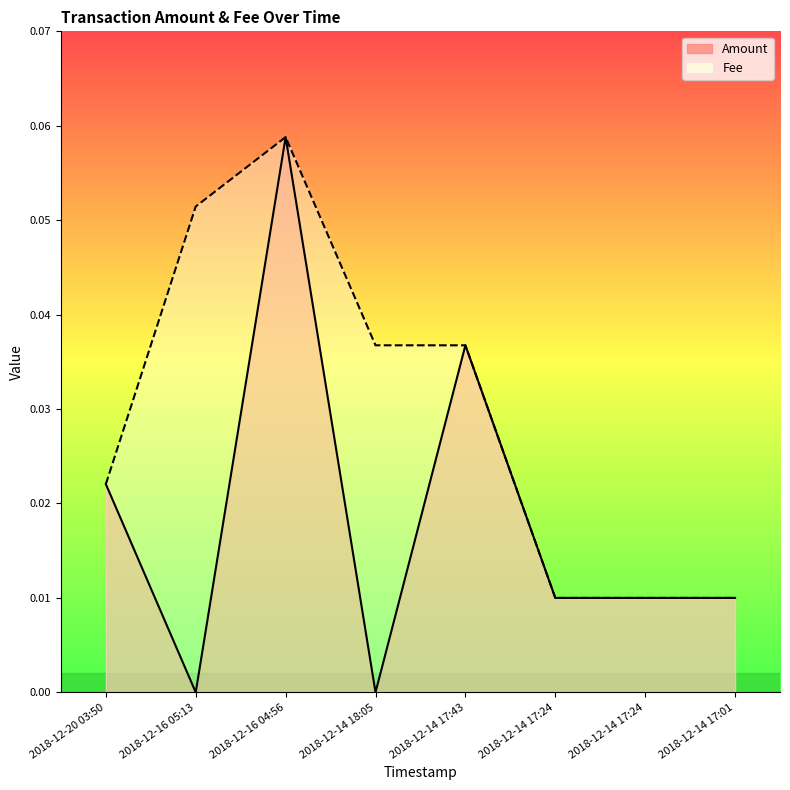

At how many categories does at least one series exceed 0?

8